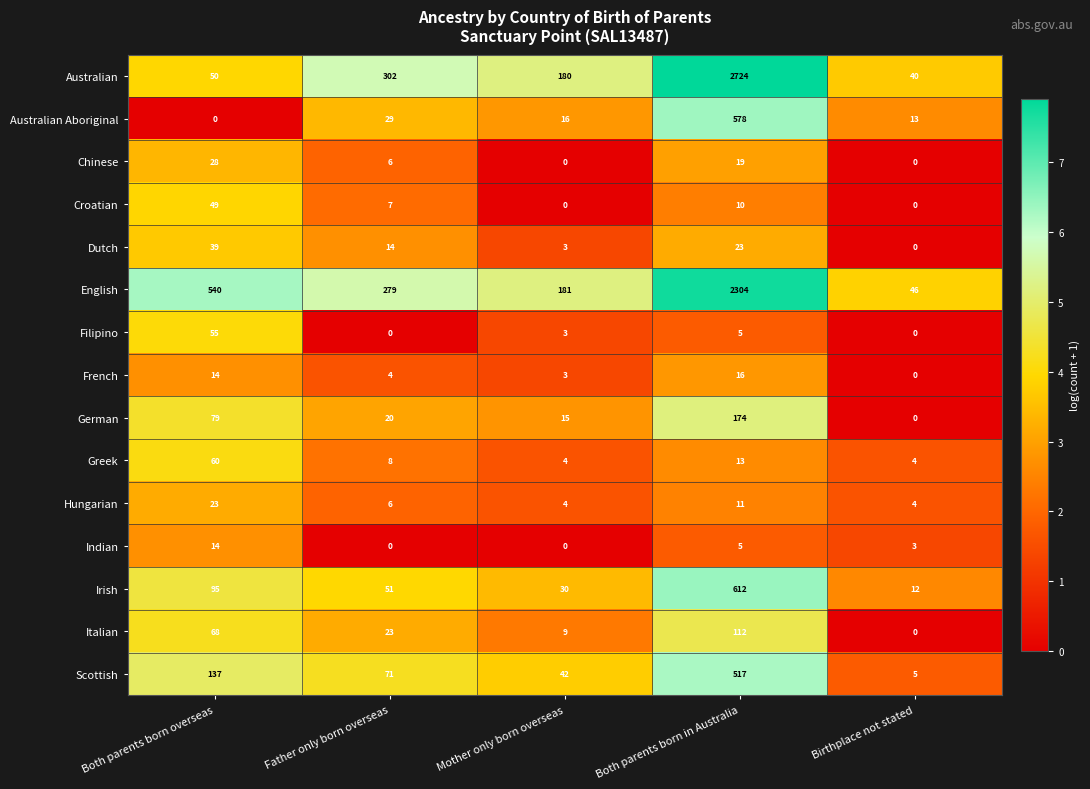

What is the total value across all series at Mother only born overseas?

490